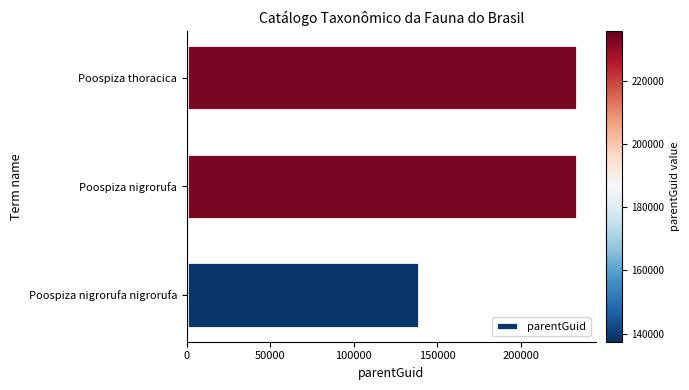

What is the change in value from Poospiza nigrorufa nigrorufa to Poospiza thoracica?

+94604